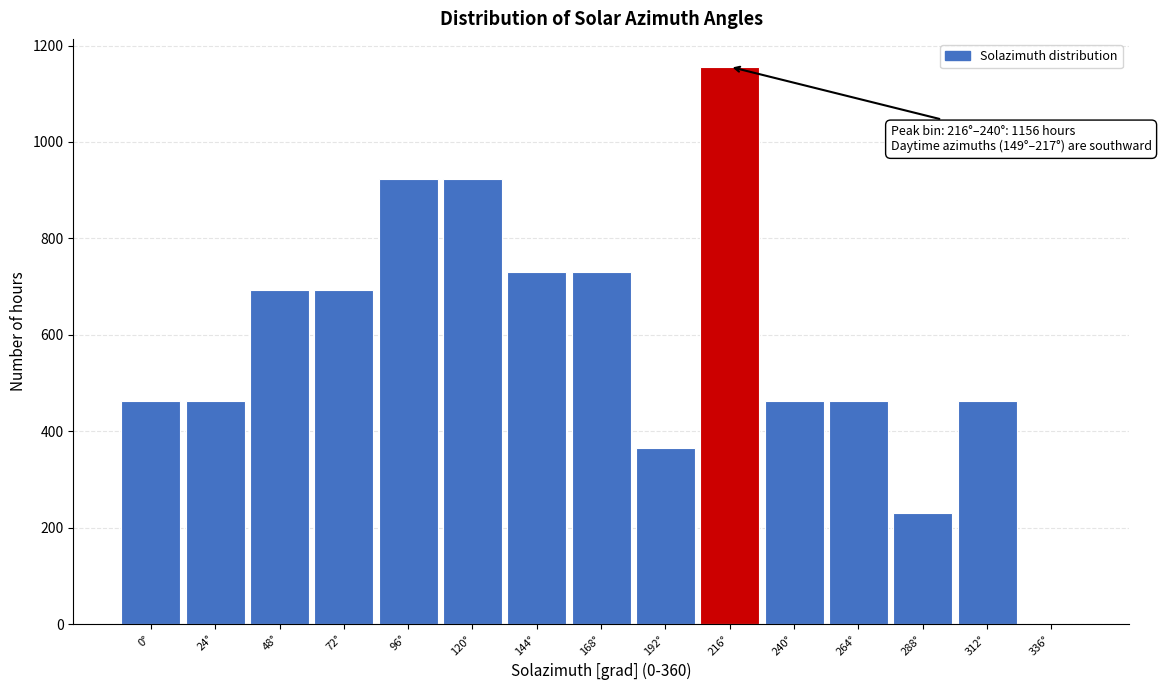

What is the sum of the values at 72° and 192°?

1059